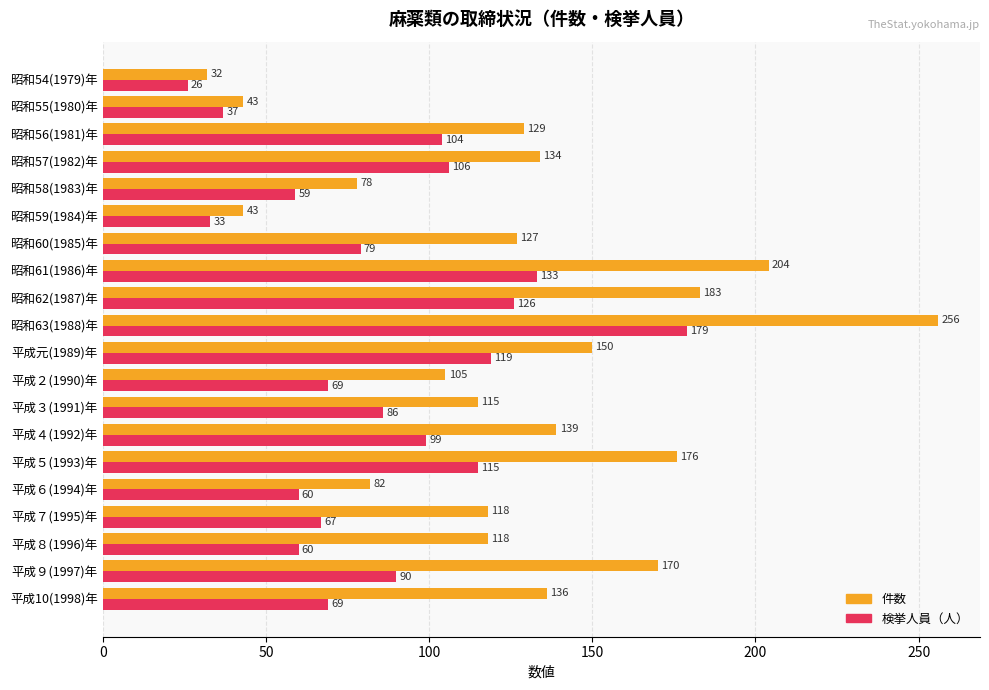

At which label is 検挙人員（人） closest to 102?

昭和56(1981)年